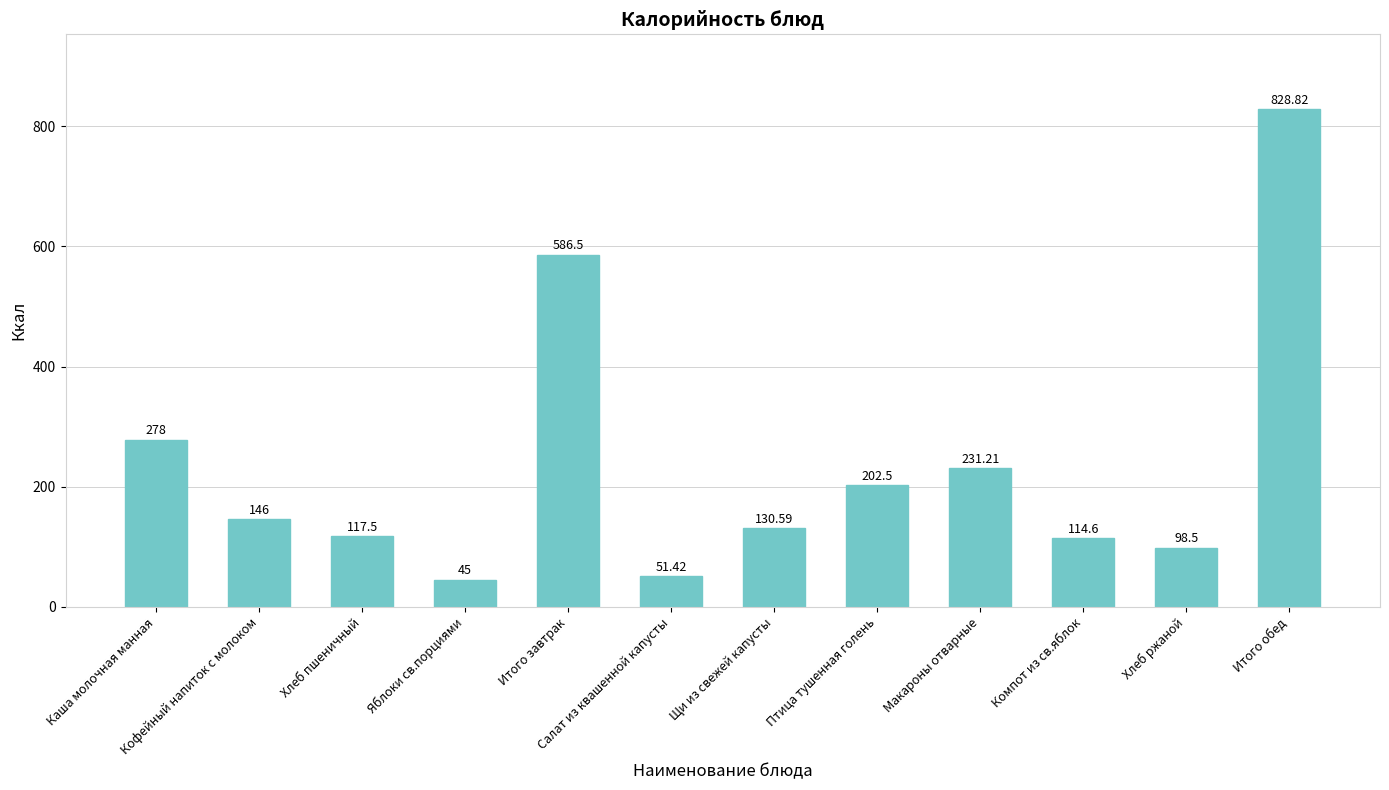

Reading left to right, list all the values displayed in this chart.

Каша молочная манная=278.0	Кофейный напиток с молоком=146.0	Хлеб пшеничный=117.5	Яблоки св.порциями=45.0	Итого завтрак=586.5	Салат из квашенной капусты=51.4	Щи из свежей капусты=130.6	Птица тушенная голень=202.5	Макароны отварные=231.2	Компот из св.яблок=114.6	Хлеб ржаной=98.5	Итого обед=828.8